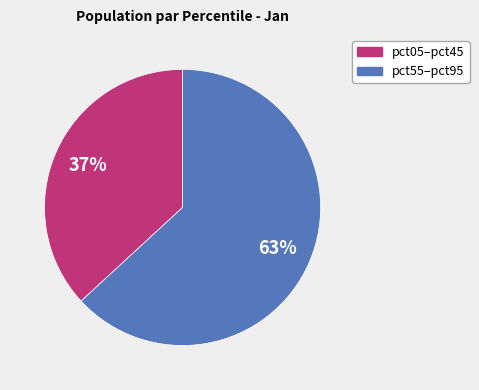

To the nearest percent, what is the difference between the largest and smallest slice percentages?

26%